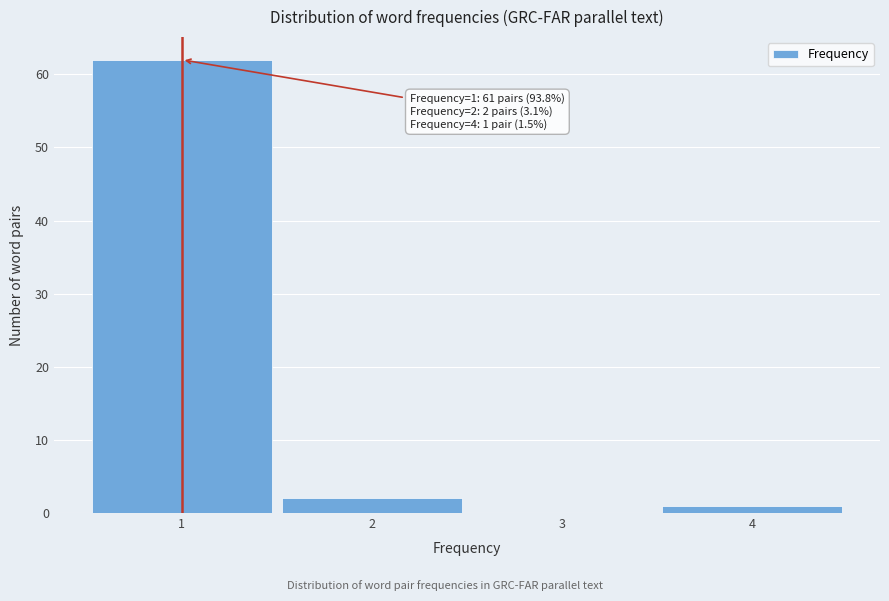

Over which range of the x-axis is the bar tallest?

0.5 to 1.5